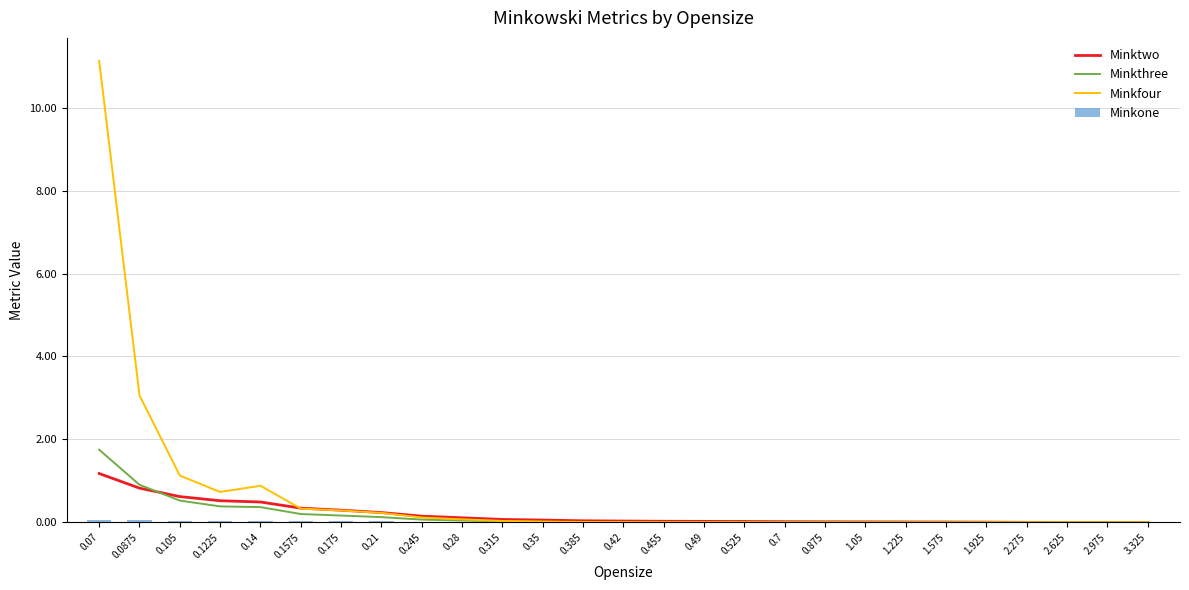

Count the number of data series in this chart.

4